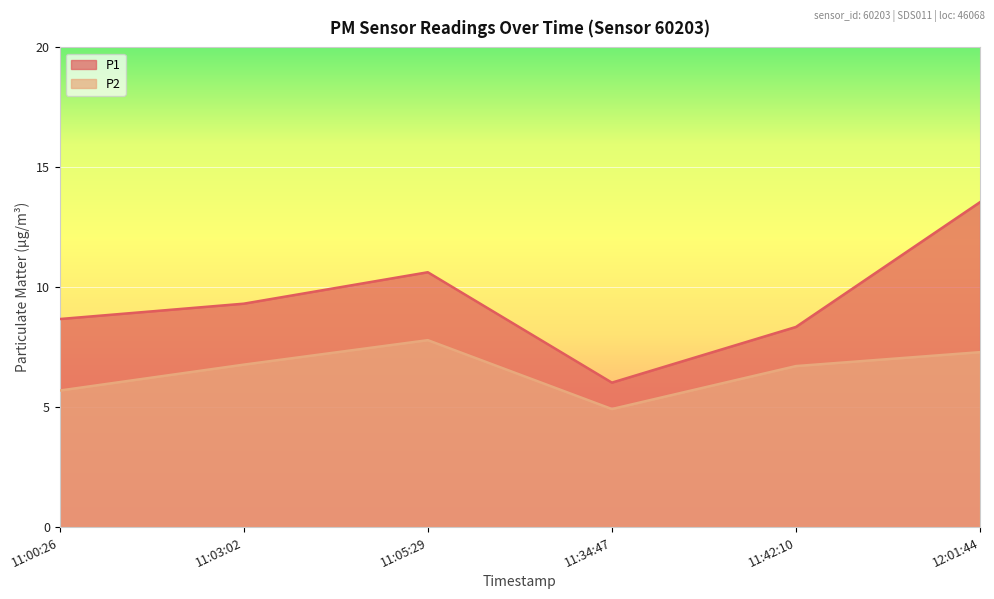

List the series in order of their peak value, lowest first.

P2, P1